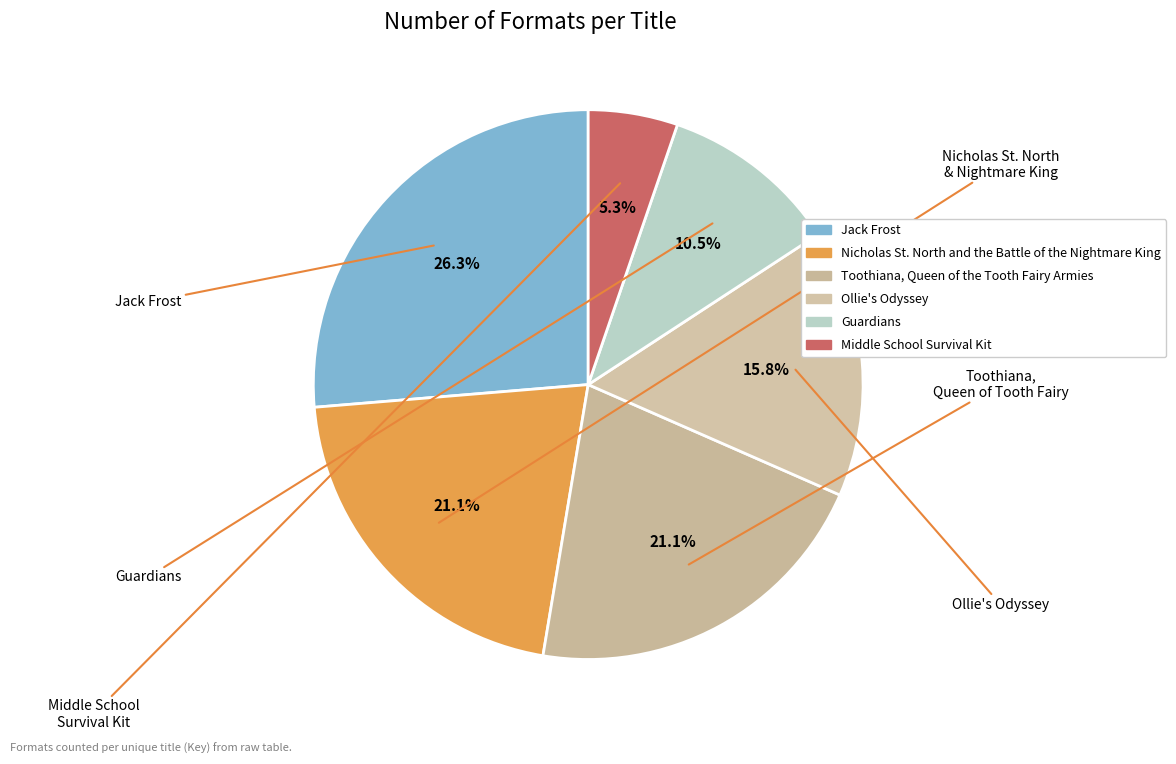

What percentage is the Middle School Survival Kit slice, to the nearest percent?

5%